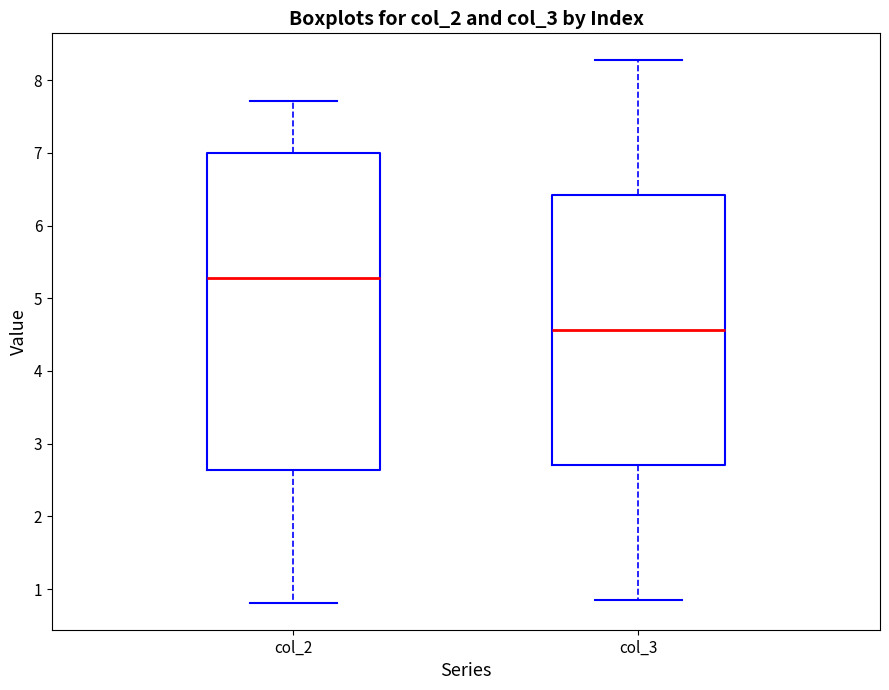

Which box's median line is the highest?

col_2